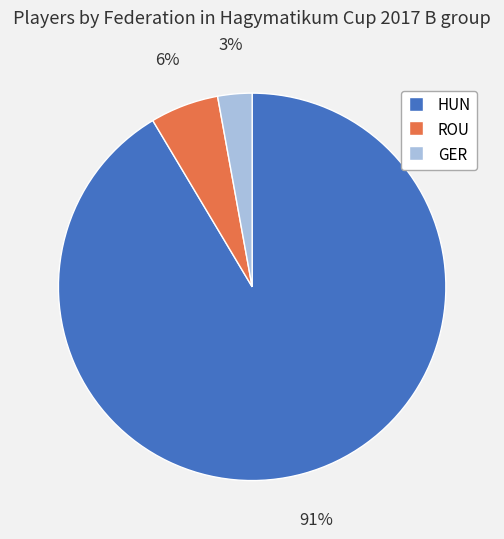

Do HUN and ROU together represent more than half of the pie?

Yes